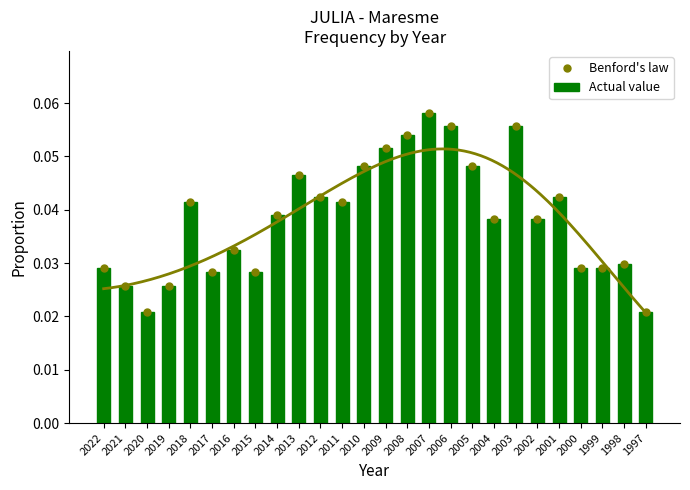

What are all the series names shown in the legend?

Benford's law, Actual value